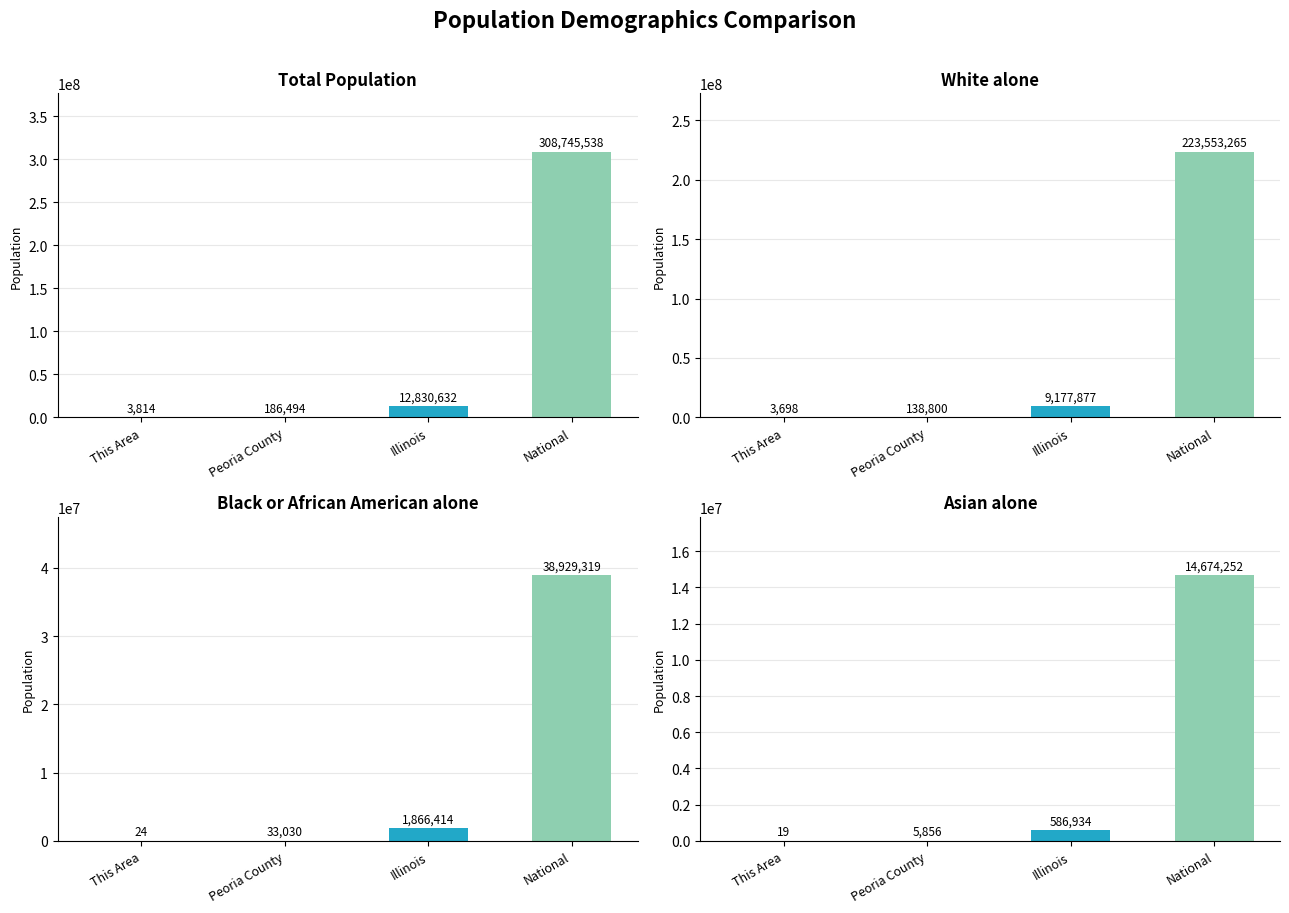

The Total Population series shows 308745538 at National. True or false?

True